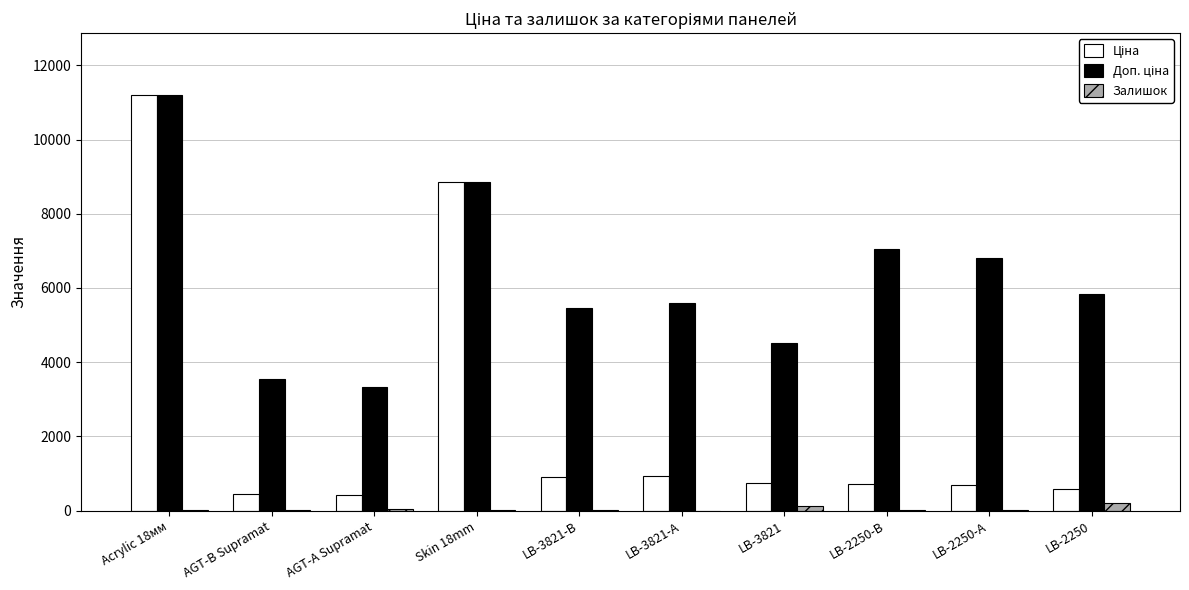

What is the greatest value displayed?

11188.2